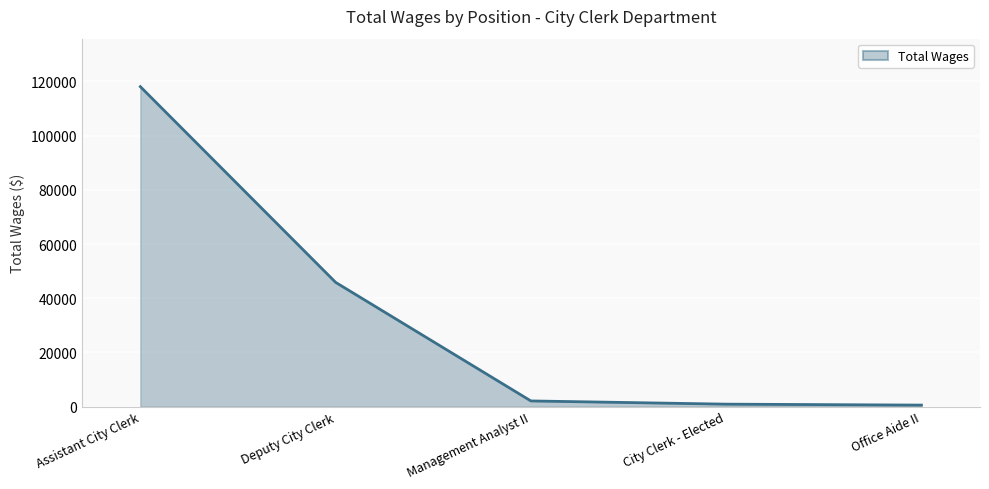

True or false: the data has more than 2 interior local peaks.

False